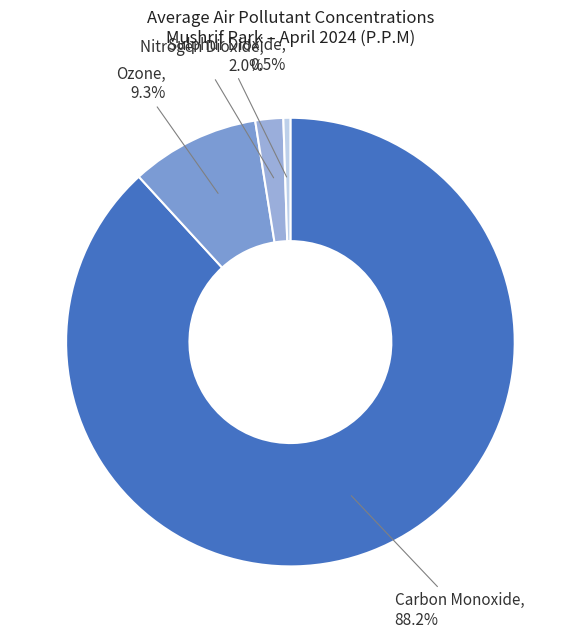

What is the smallest slice in the pie chart?

Sulphur Dioxide